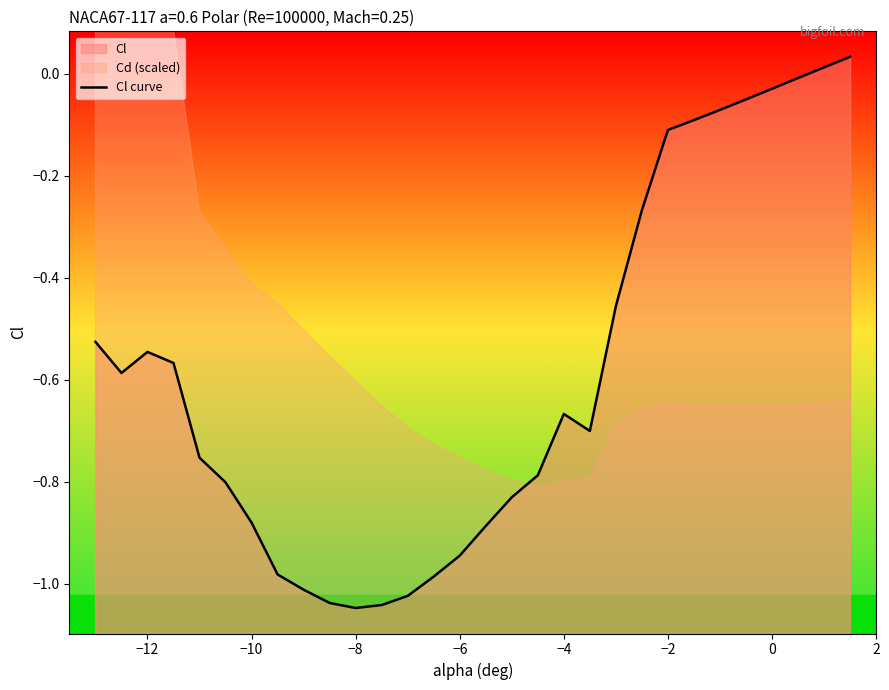

How many positive values are there?

2